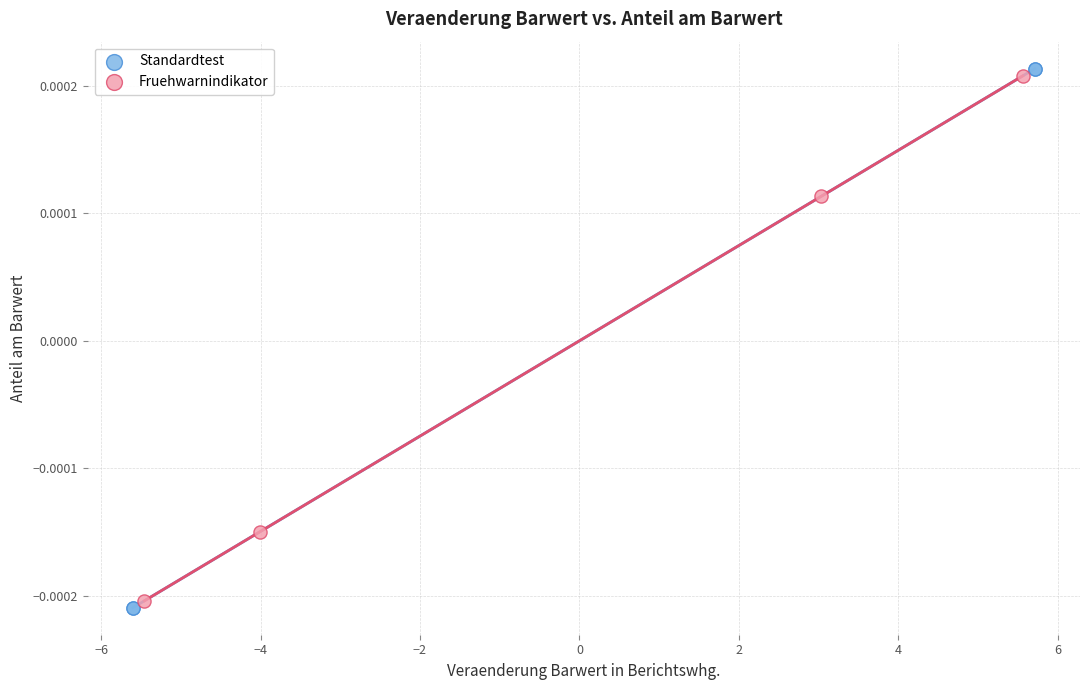

Which series has the widest spread of Y values?

Standardtest